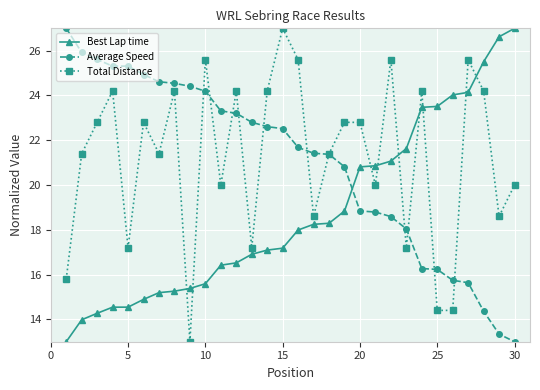

True or false: Total Distance and Average Speed intersect in this chart.

True